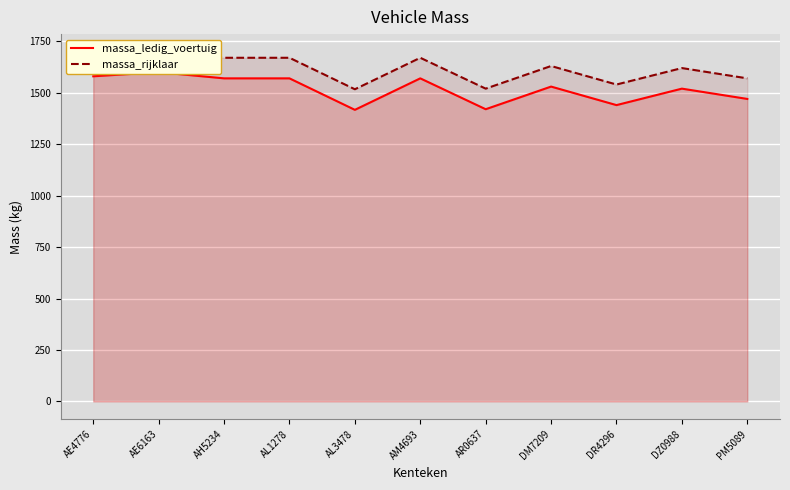

At how many categories does at least one series exceed 1535?

9